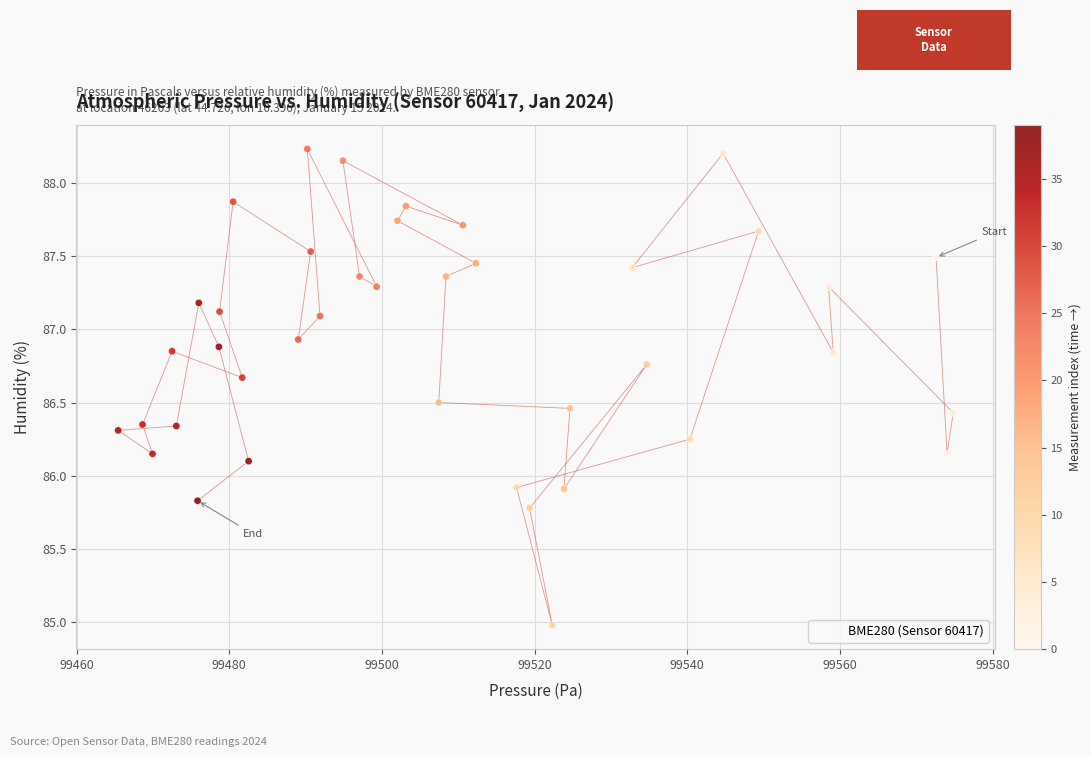

What is the range of X values (max minus min)?

109.4